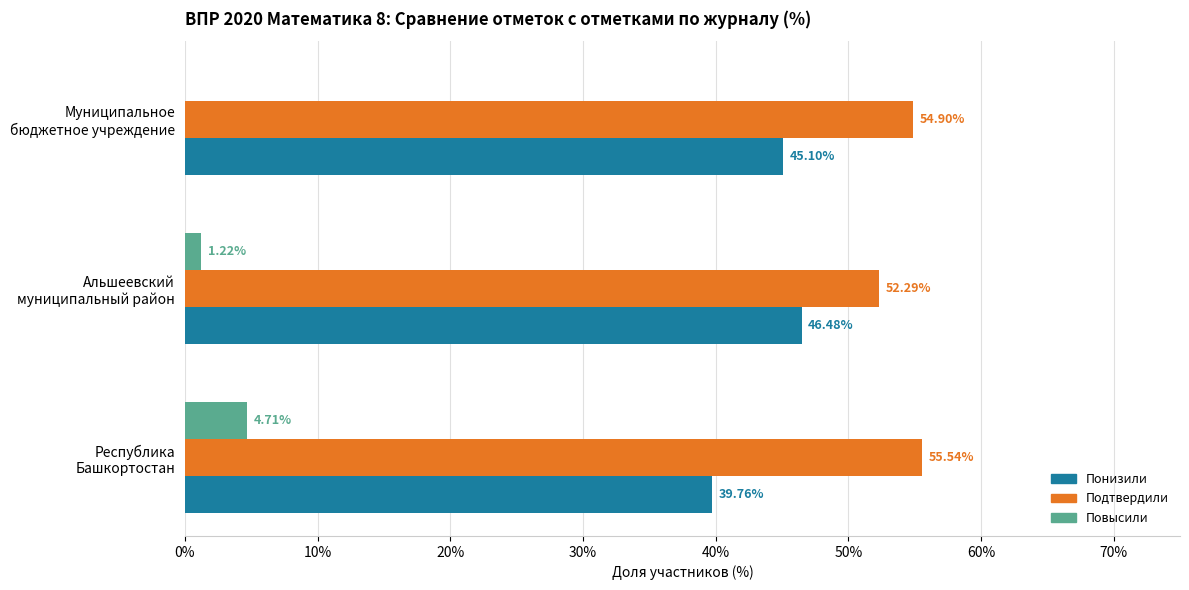

How many data points in Повысили are above 1?

2